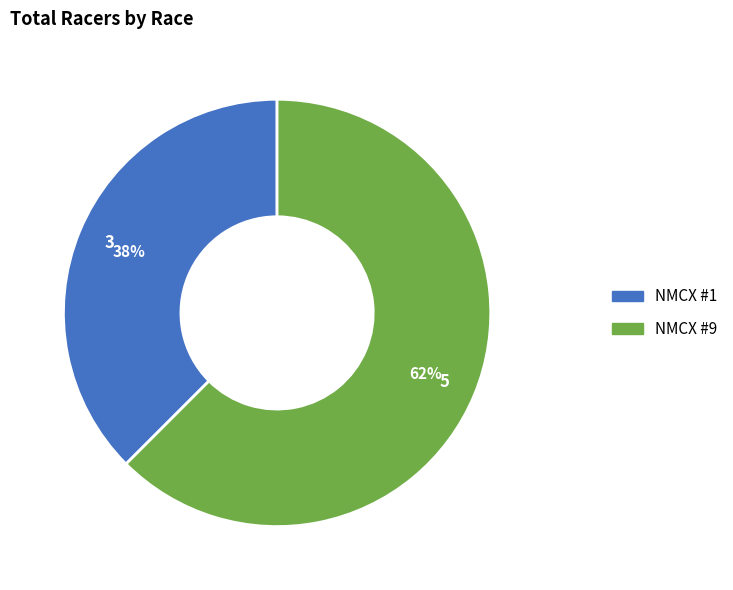

True or false: NMCX #9 accounts for 73% of the total.

False